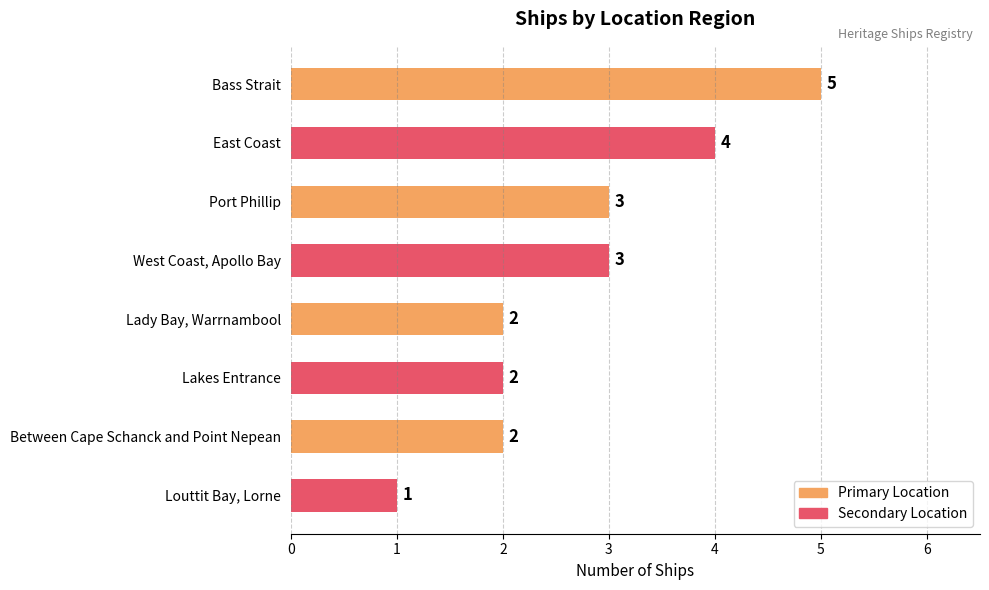

What is the sum of the values at Port Phillip and Lady Bay, Warrnambool?

5